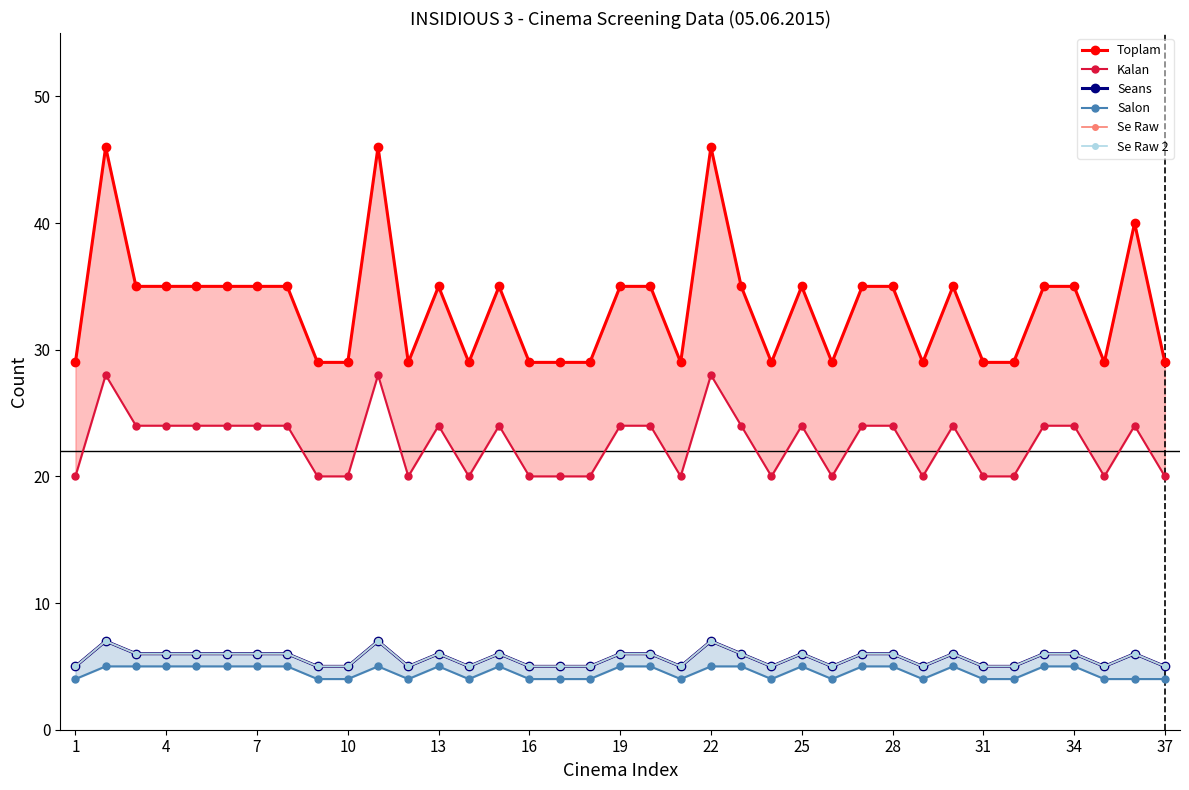

Is it true that Kalan equals 20 at 28?

True